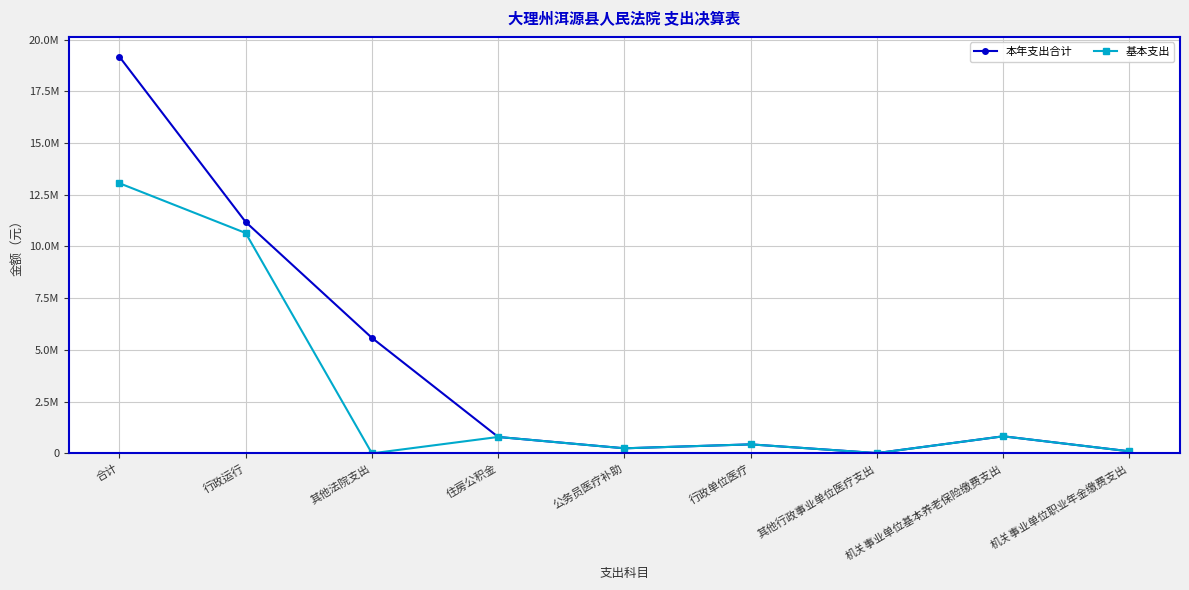

What are all the series names shown in the legend?

本年支出合计, 基本支出